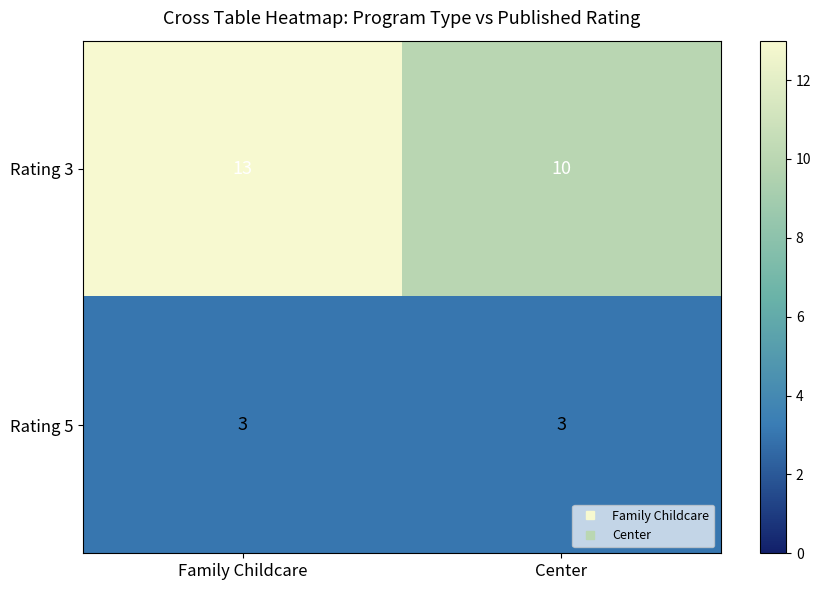

What is the total value across all series at Center?

13